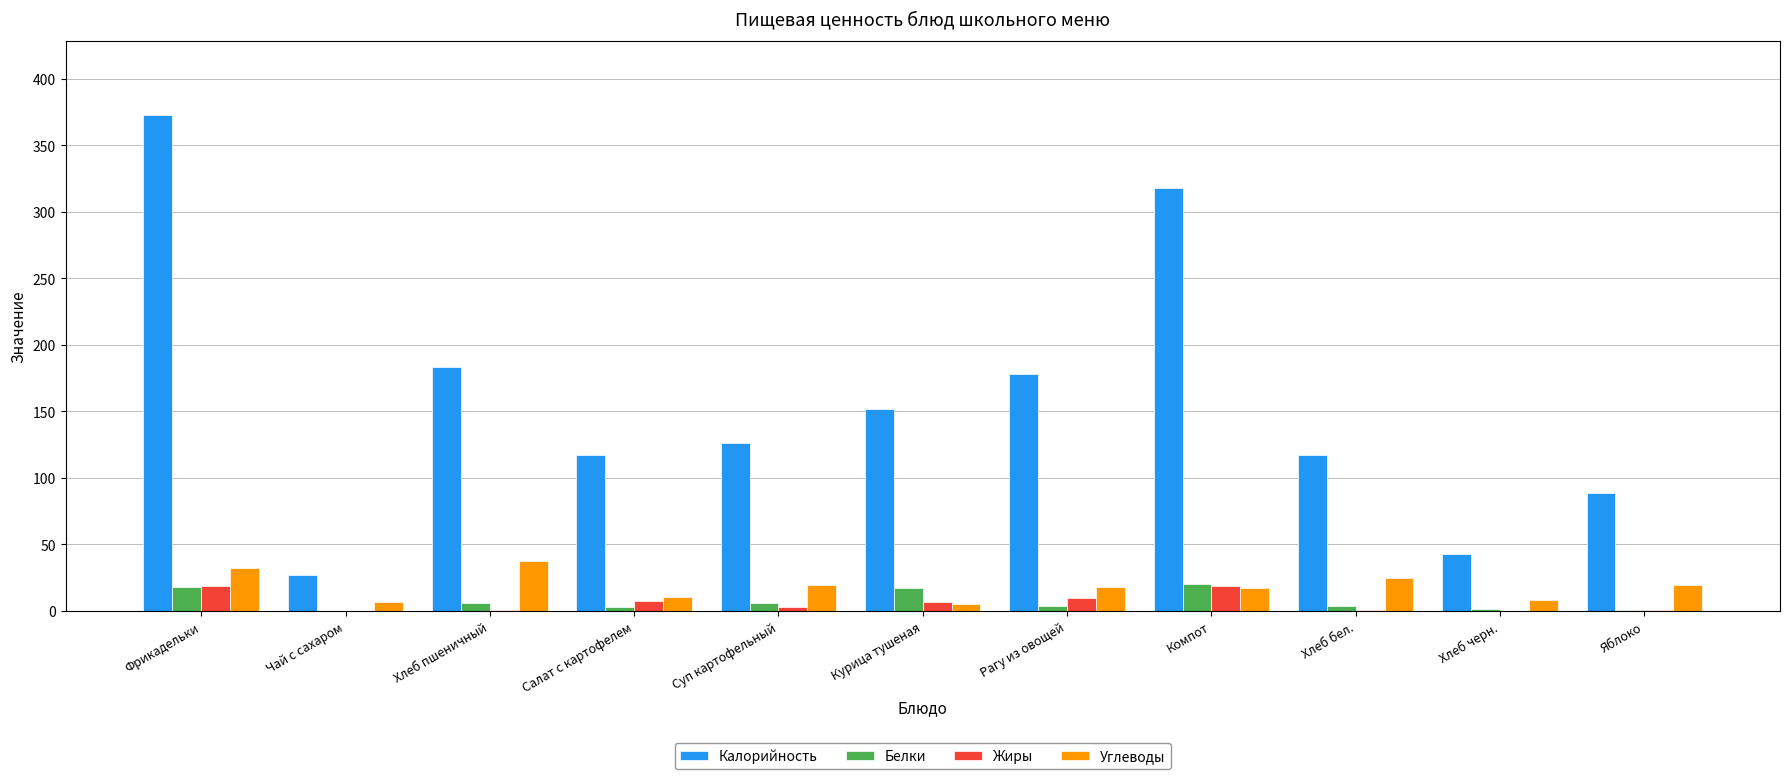

Which series changed the most between Хлеб бел. and Хлеб черн.?

Калорийность